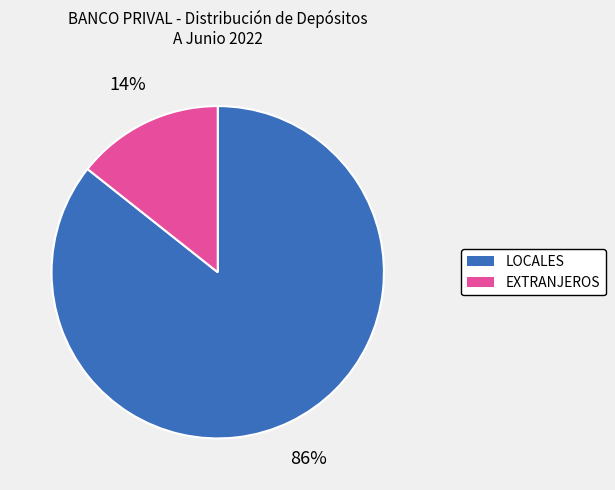

To the nearest percent, what is the combined percentage of LOCALES and EXTRANJEROS?

100%